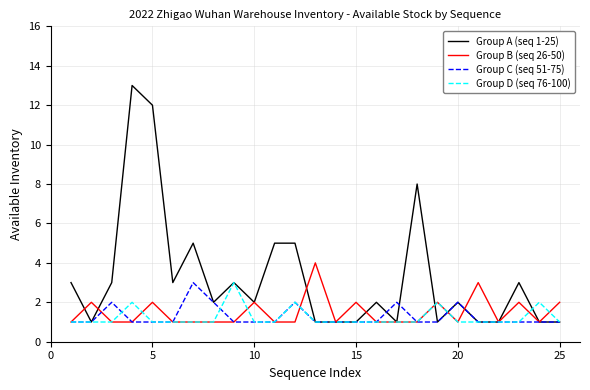

Which series has the widest spread of values?

Group A (seq 1-25)